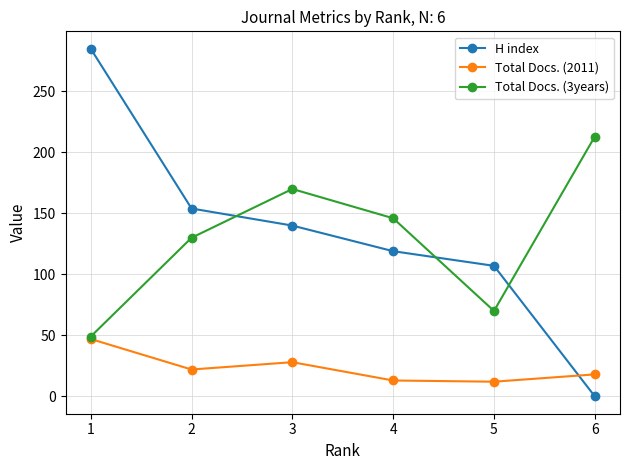

Is it true that Total Docs. (2011) equals 13 at 4?

True